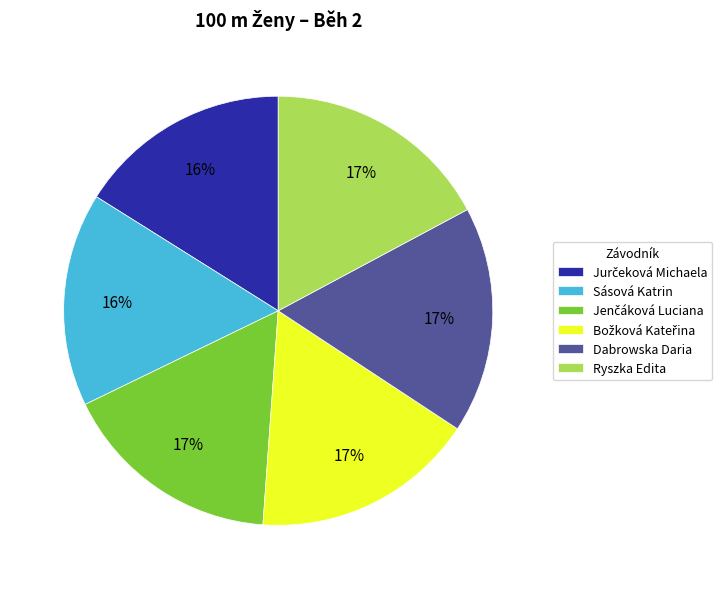

To the nearest percent, what is the average slice percentage?

17%